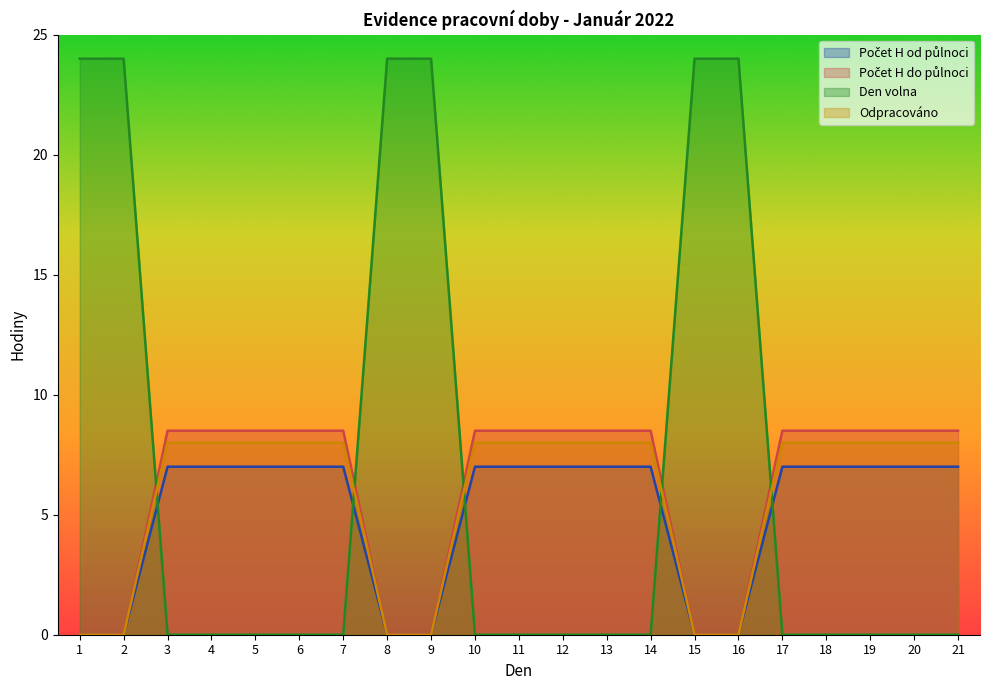

Which series has the largest total across all categories?

Den volna